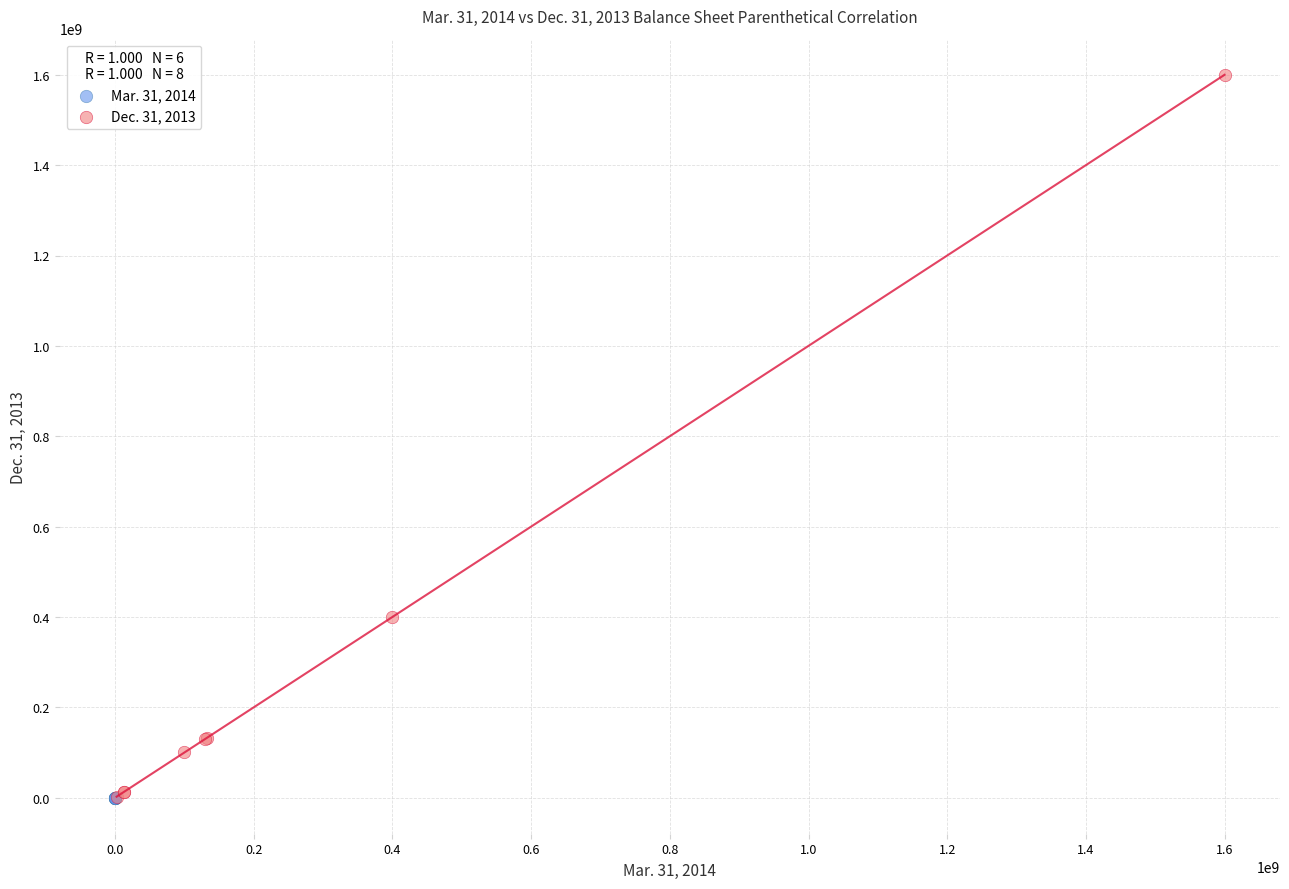

Which series has the widest spread of Y values?

Dec. 31, 2013